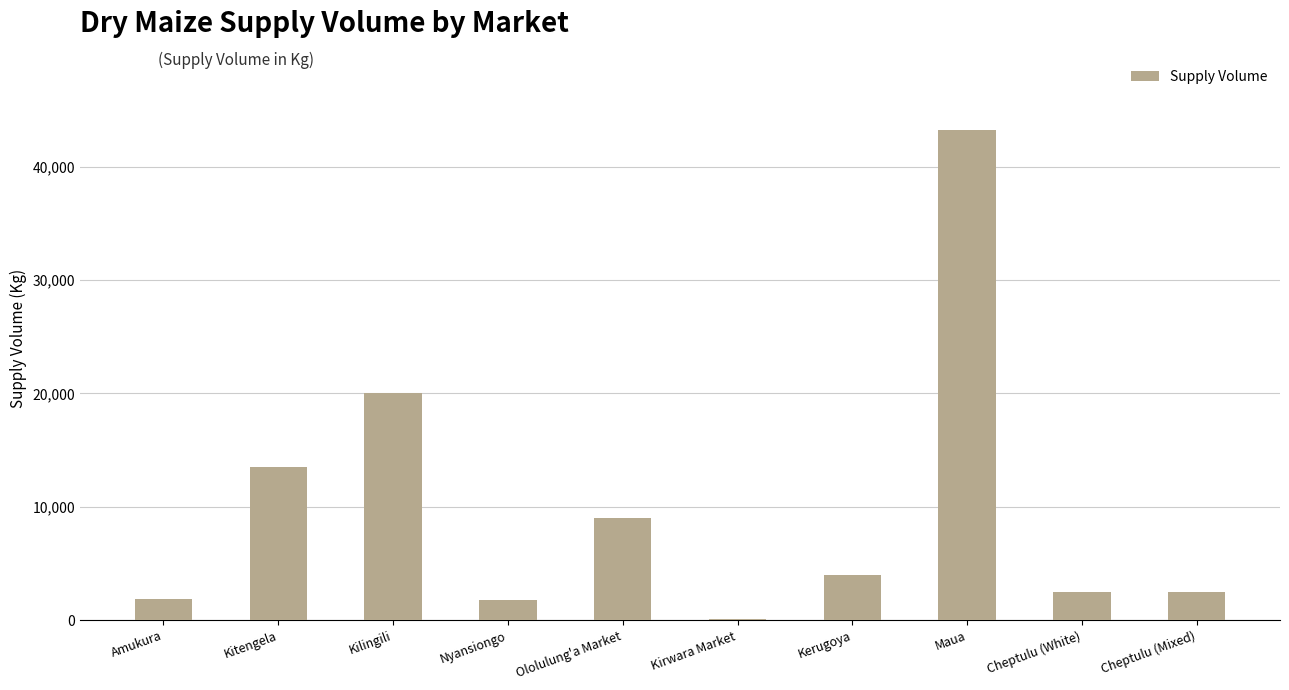

What value does the data have at Nyansiongo?

1800